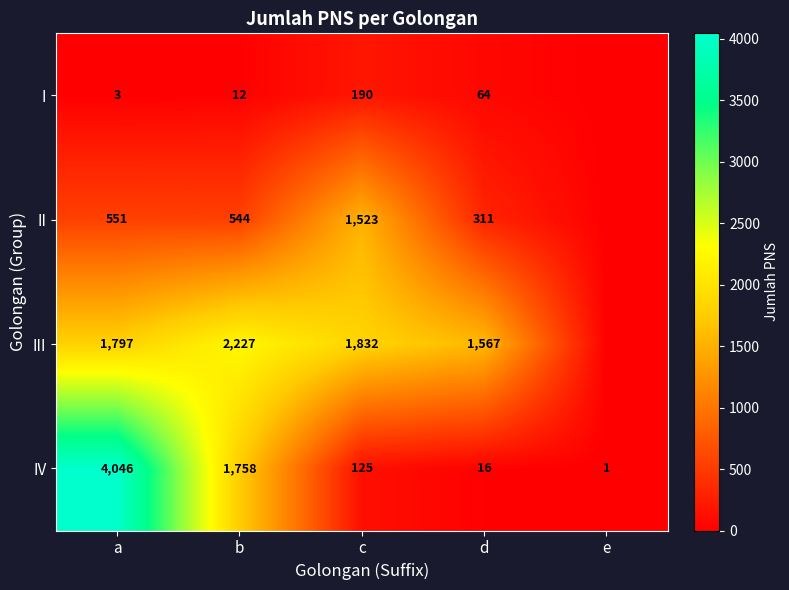

What is the total value across all series at a?

6397